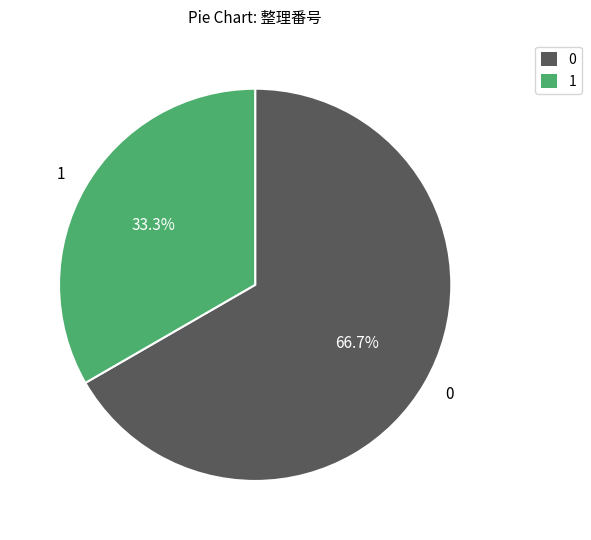

What is the total percentage of 1 and 0?

100.0%